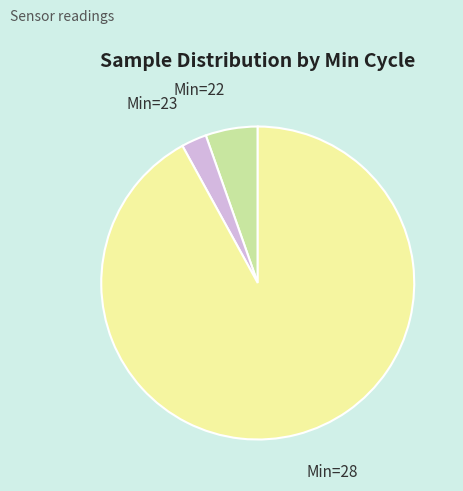

Is there any slice that represents more than half of the pie?

Yes